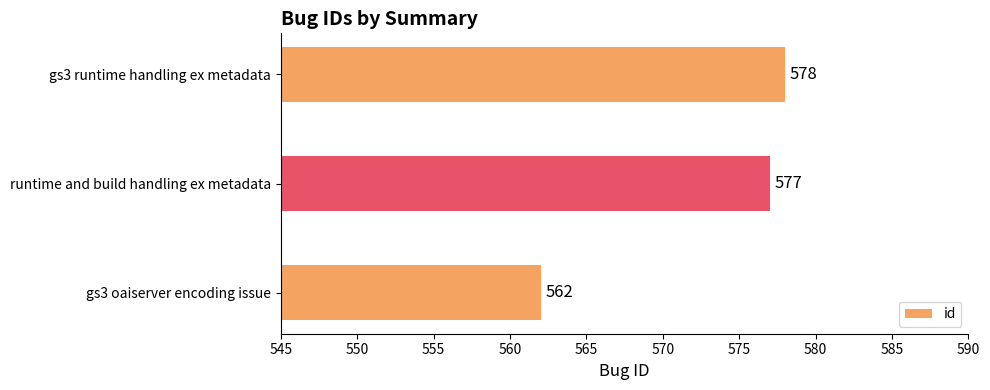

The chart shows a value of 955 at gs3 runtime handling ex metadata. True or false?

False